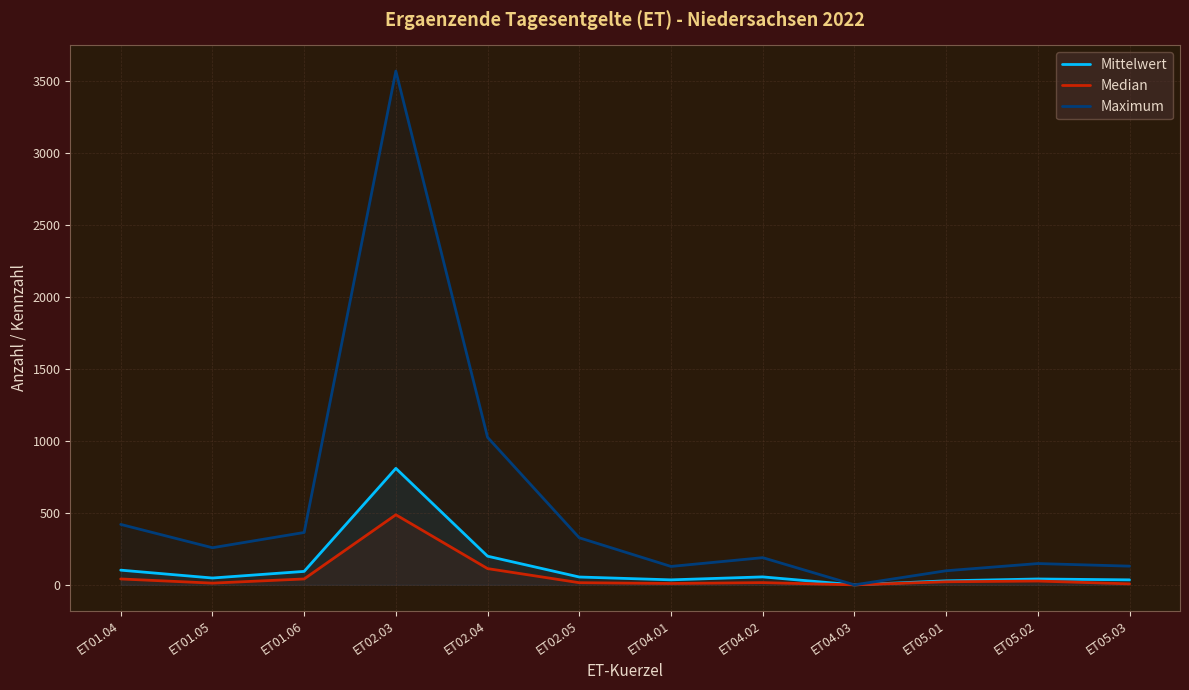

True or false: Median and Maximum intersect in this chart.

False